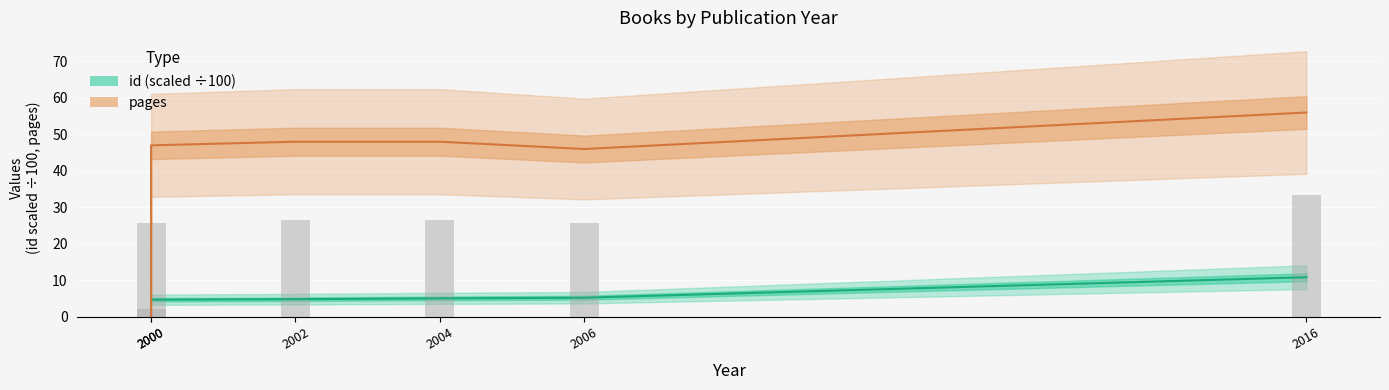

Are the bars horizontal?

No